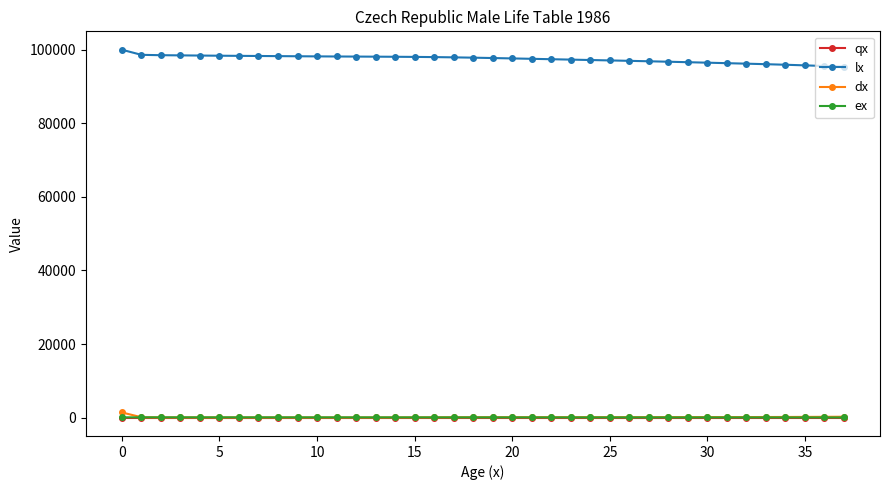

What is the value of the lx point at the 35th from the left?

95916.4